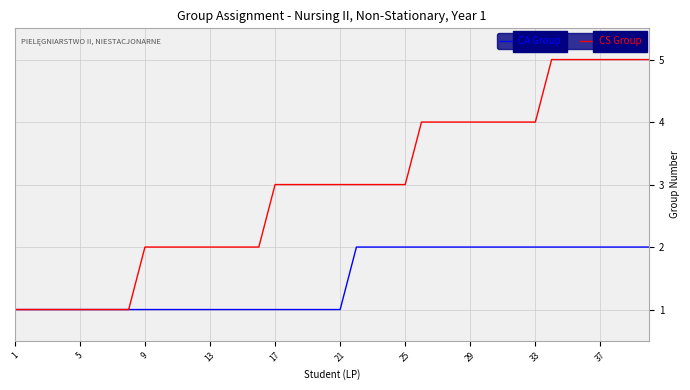

Reading left to right, extract all data points from this chart.

CA Group: 1	1	1	1	1	1	1	1	1	1	1	1	1	1	1	1	1	1	1	1	1	2	2	2	2	2	2	2	2	2	2	2	2	2	2	2	2	2	2	2
CS Group: 1	1	1	1	1	1	1	1	2	2	2	2	2	2	2	2	3	3	3	3	3	3	3	3	3	4	4	4	4	4	4	4	4	5	5	5	5	5	5	5